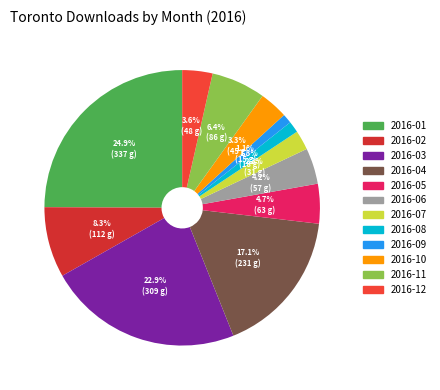

The 2016-03 slice represents 23% of the pie. True or false?

True